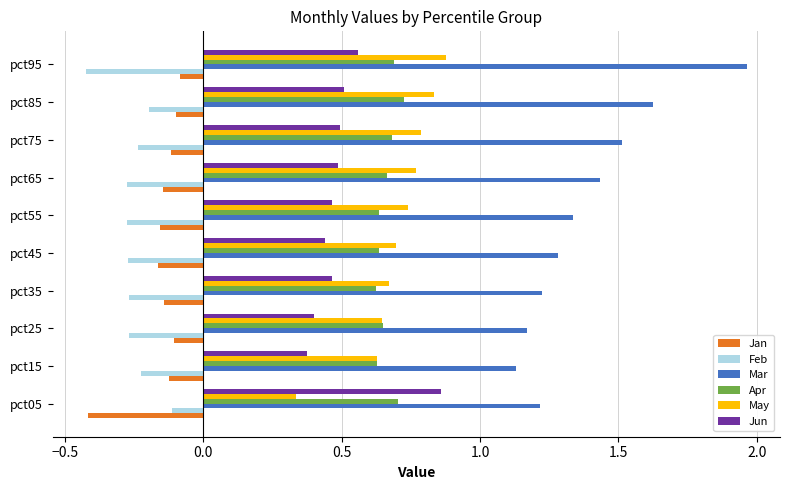

The Mar series shows 1.6 at pct35. True or false?

False